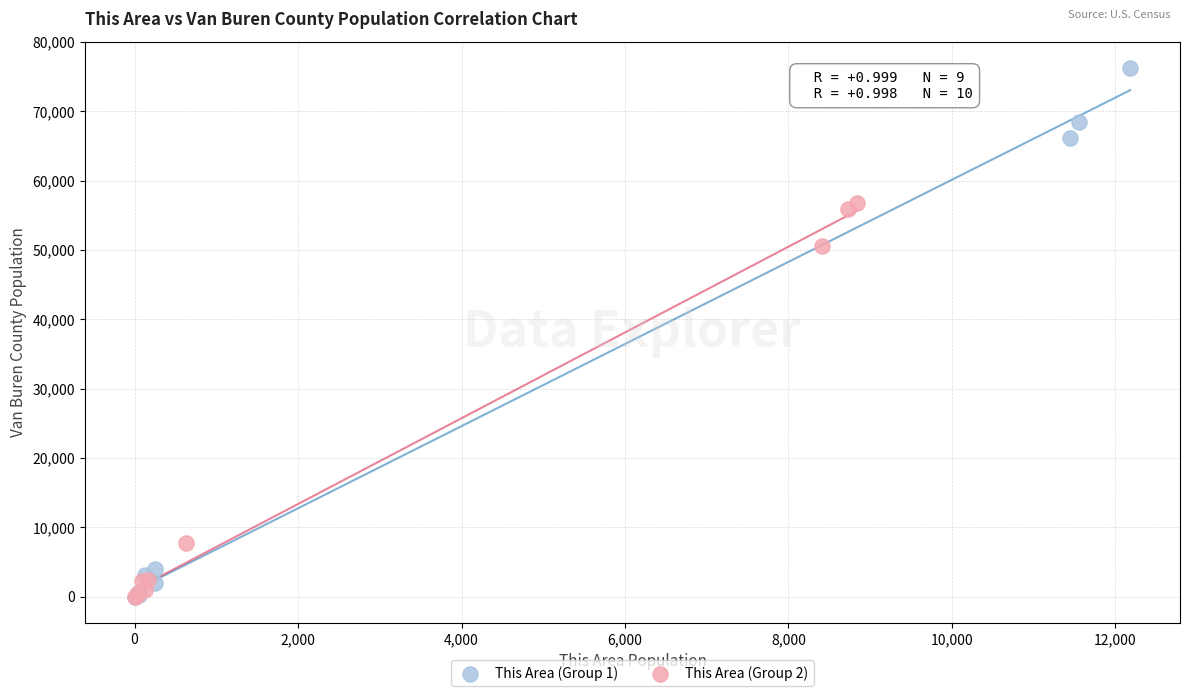

What are all the series names shown in the legend?

This Area (Group 1), This Area (Group 2)